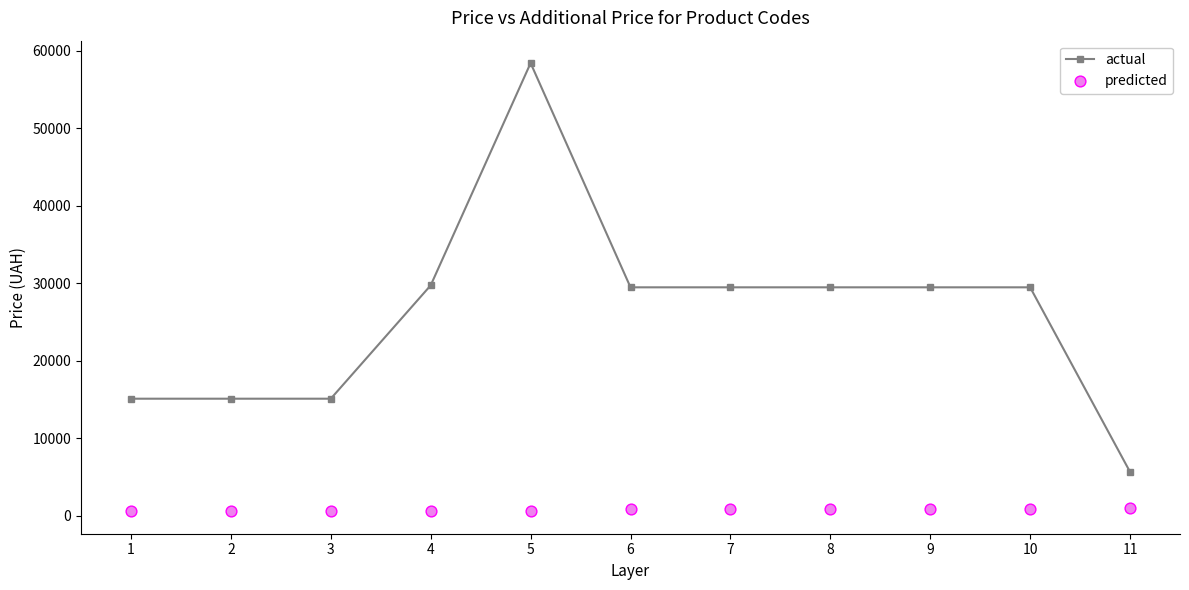

What is the total value across all series at 10?

30387.4